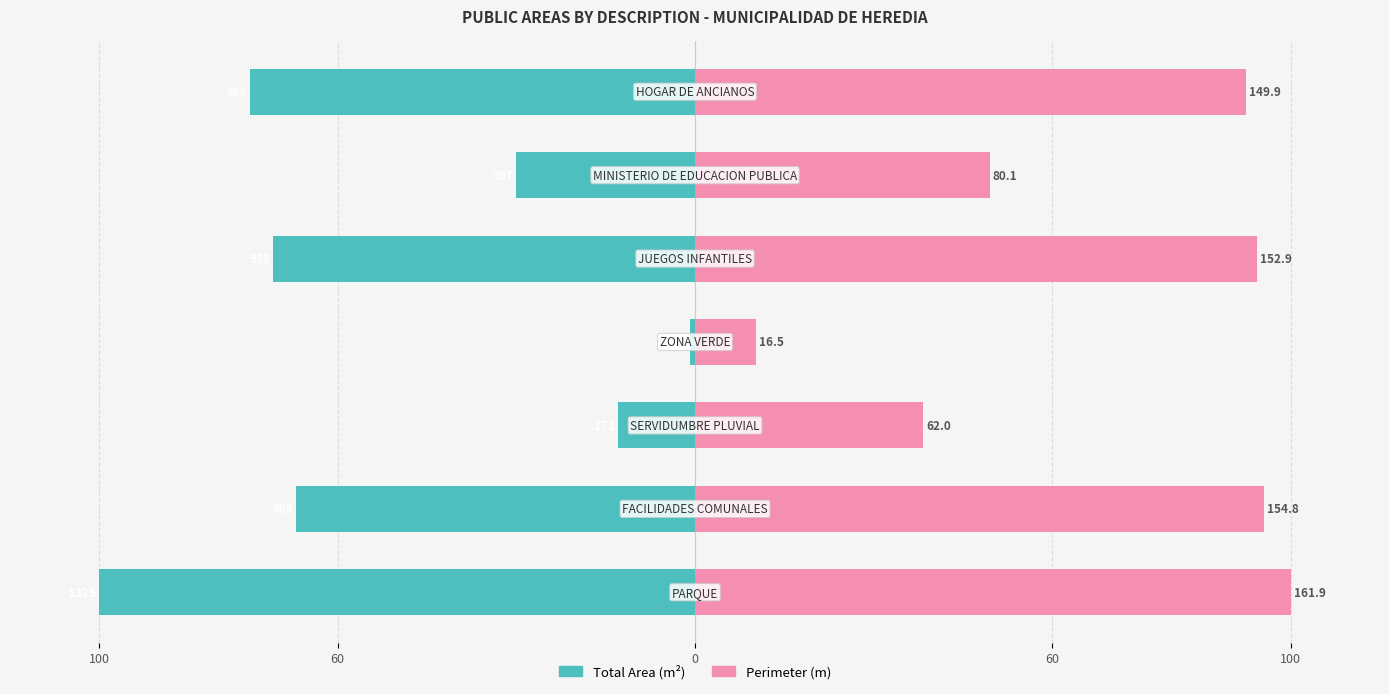

Reading right to left, extract all data points from this chart.

Total Area (m2): -74.7	-30.0	-70.8	-0.9	-12.9	-67.0	-100.0
Perimeter (m): 92.5	49.4	94.4	10.2	38.3	95.6	100.0